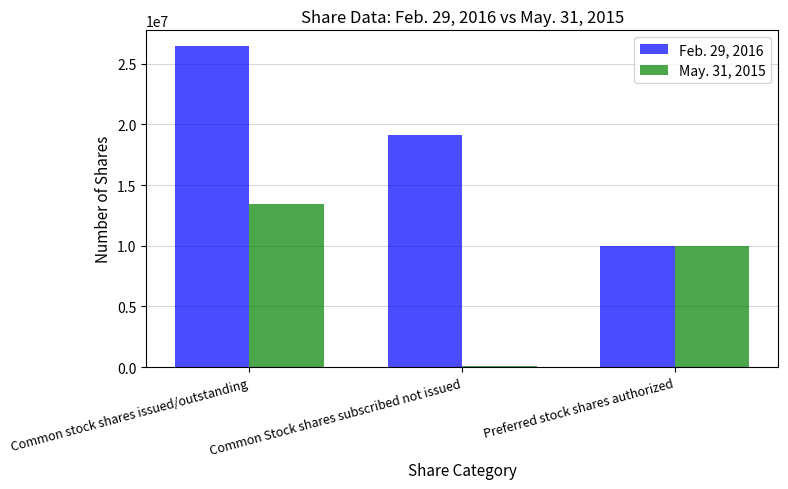

The May. 31, 2015 series shows 4049602 at Common stock shares issued/outstanding. True or false?

False